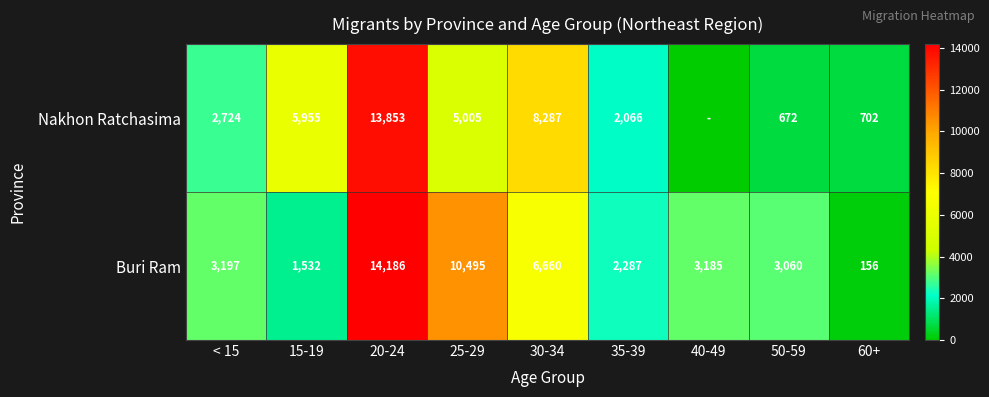

Is the value of Nakhon Ratchasima at 35-39 greater than the value of Buri Ram at 35-39?

No